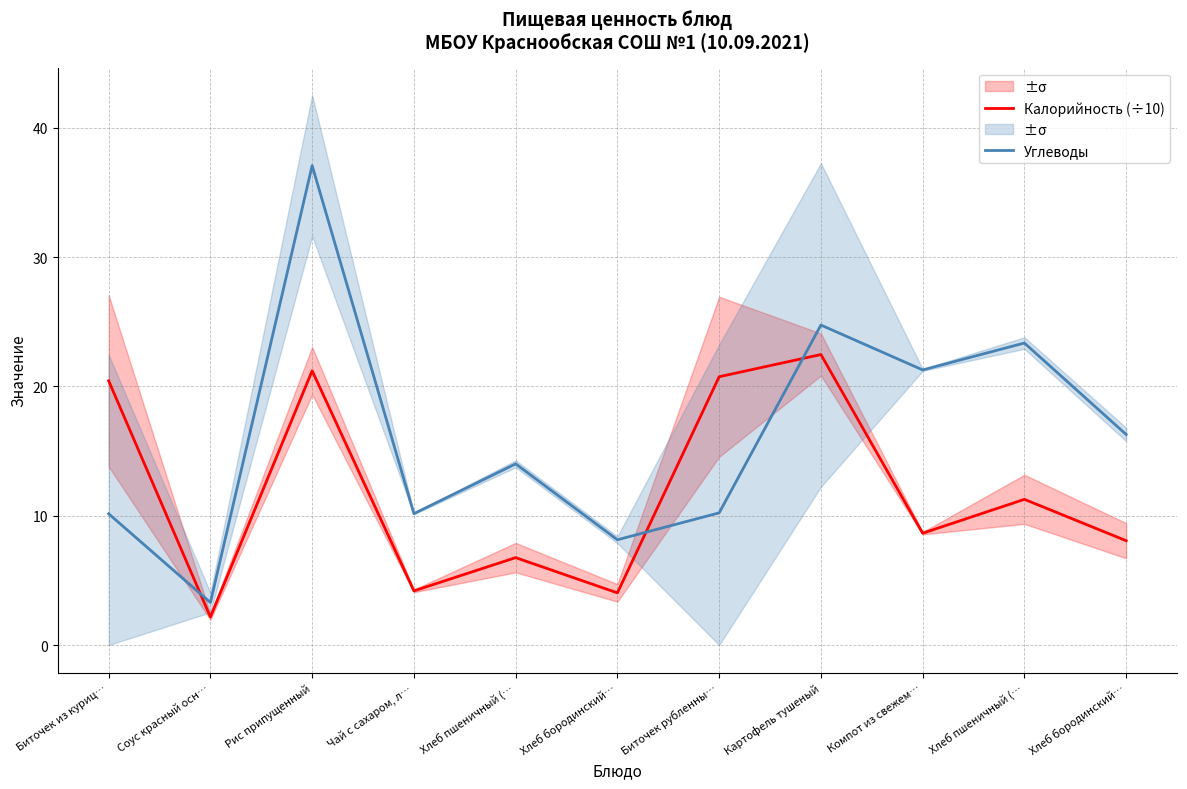

True or false: Калорийность (÷10) has more than 0 interior local peaks.

True